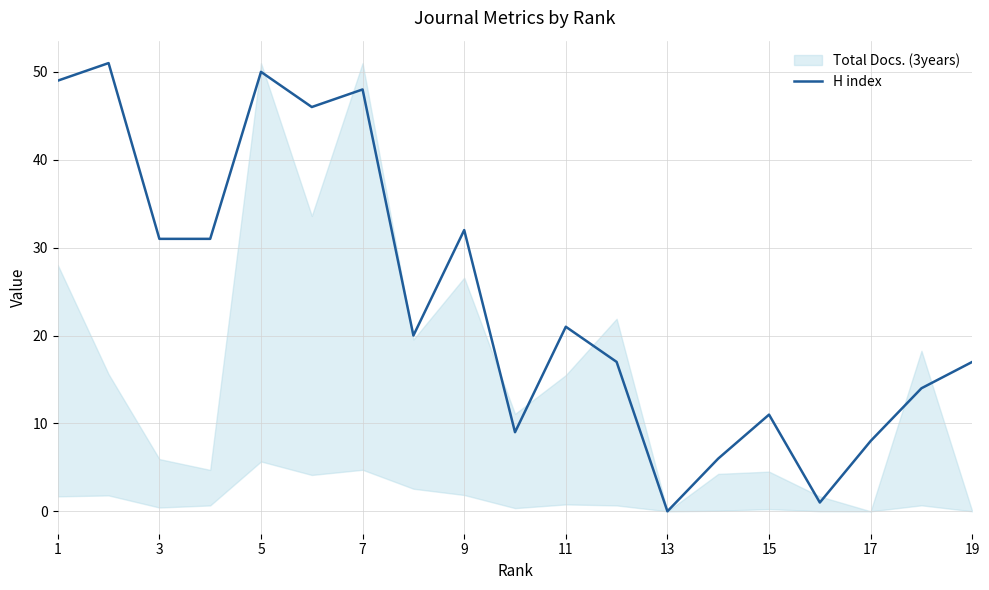

What is the highest value of the H index series?

51